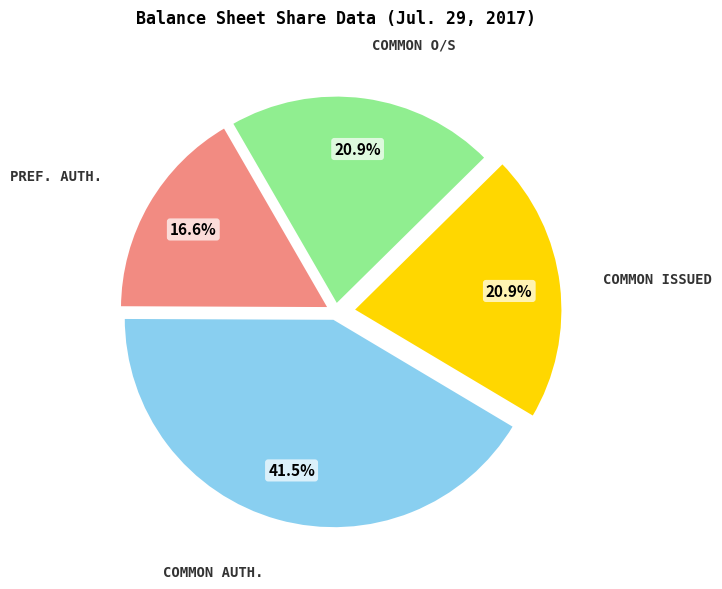

Does any single category account for the majority?

No